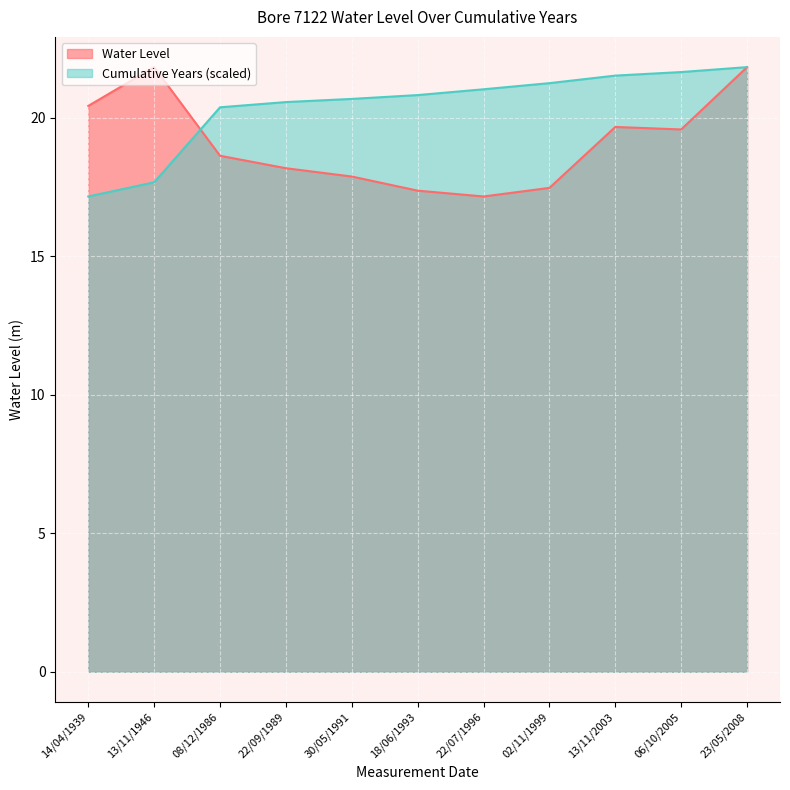

What is the maximum value for Cumulative Years?

21.8